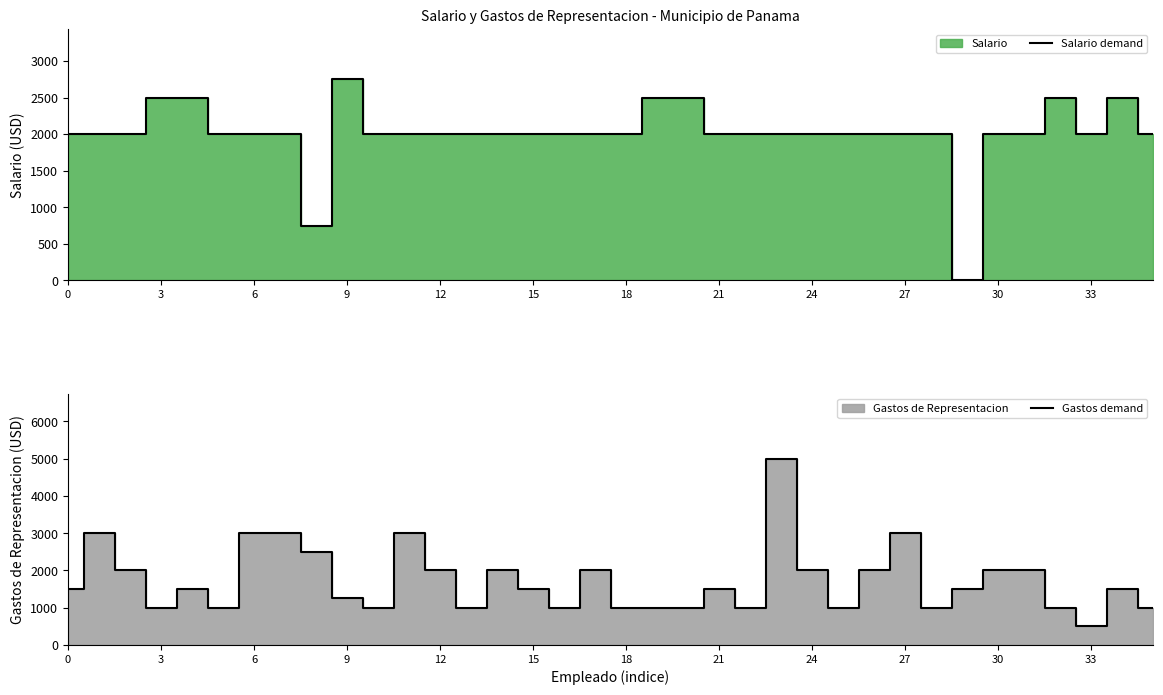

At which category does the chart reach its peak across all series?

23